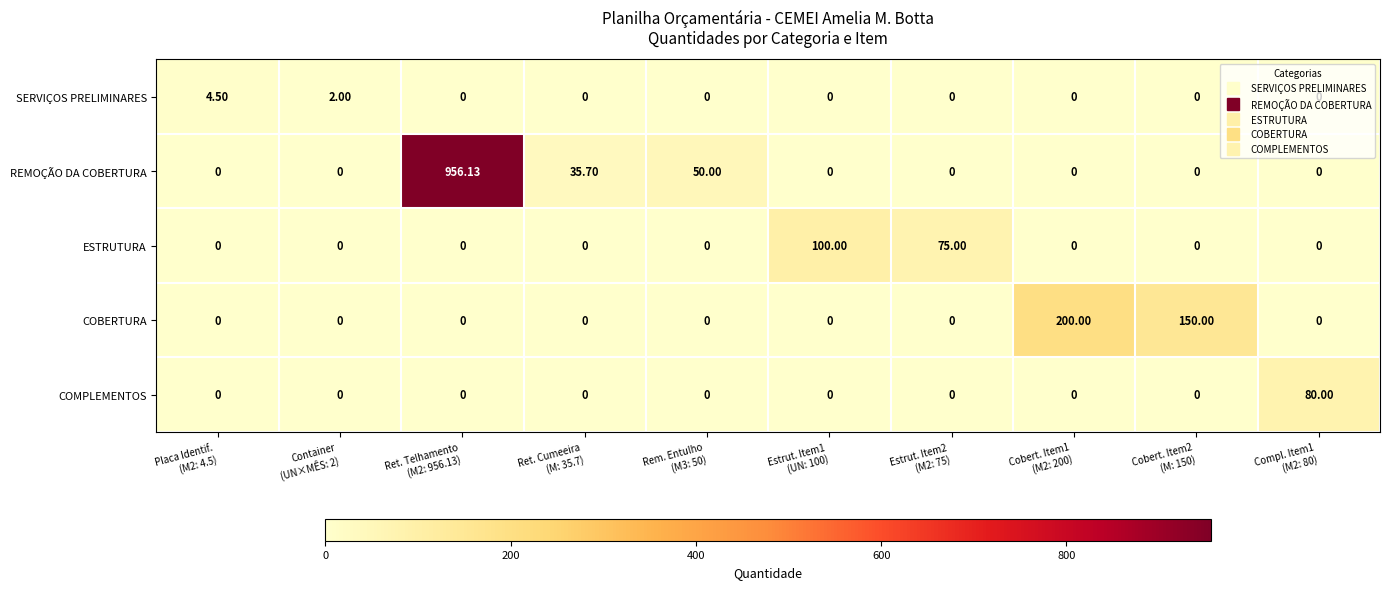

At how many categories does at least one series exceed 955?

1